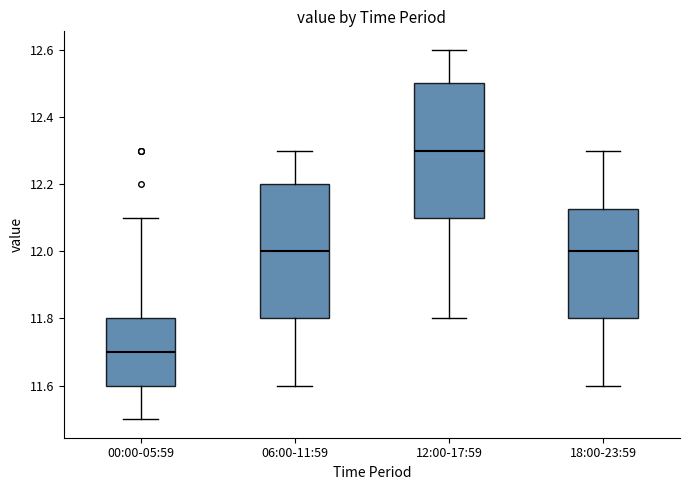

Reading left to right, transcribe this box plot: for each box, give where its median line is, the range the box spans, and where its two whiskers end, as read against the y-axis. The values are not printed on the chart, so give them approximately, as read against the axis.

00:00-05:59: median 11.70, box 11.60 to 11.80, whiskers 11.50 to 12.10
06:00-11:59: median 12.00, box 11.80 to 12.20, whiskers 11.60 to 12.30
12:00-17:59: median 12.30, box 12.10 to 12.50, whiskers 11.80 to 12.60
18:00-23:59: median 12.00, box 11.80 to 12.12, whiskers 11.60 to 12.30